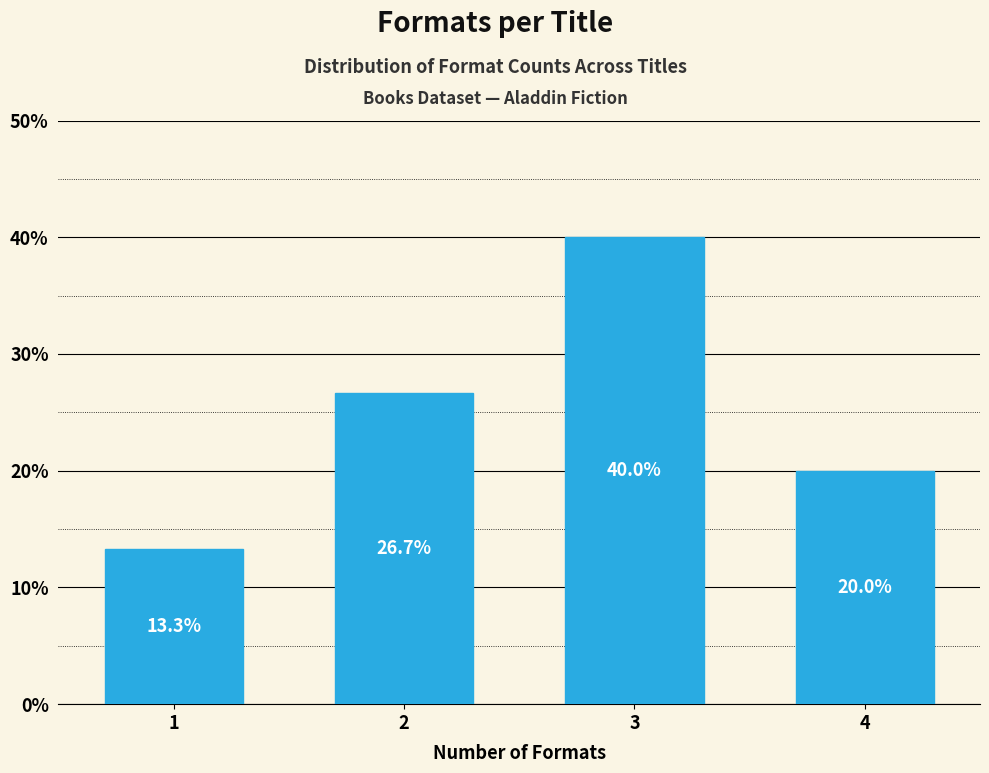

Reading right to left, transcribe all the data shown in this chart.

4=20.0	3=40.0	2=26.7	1=13.3